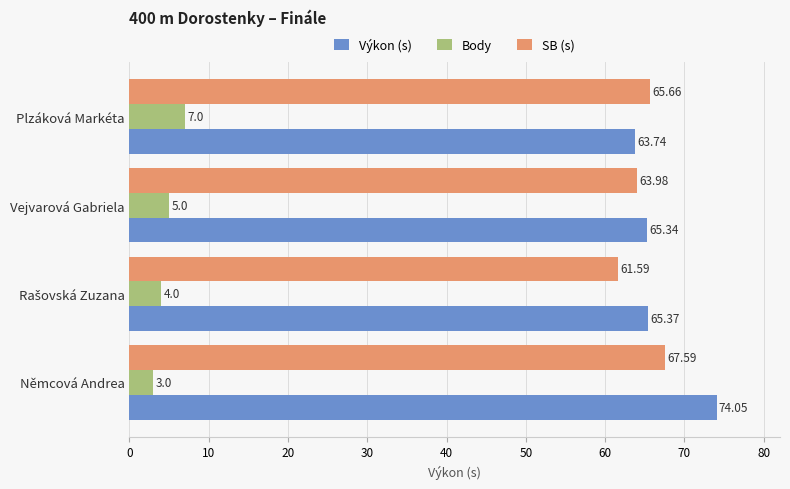

At which label is SB (s) closest to 64?

Vejvarová Gabriela